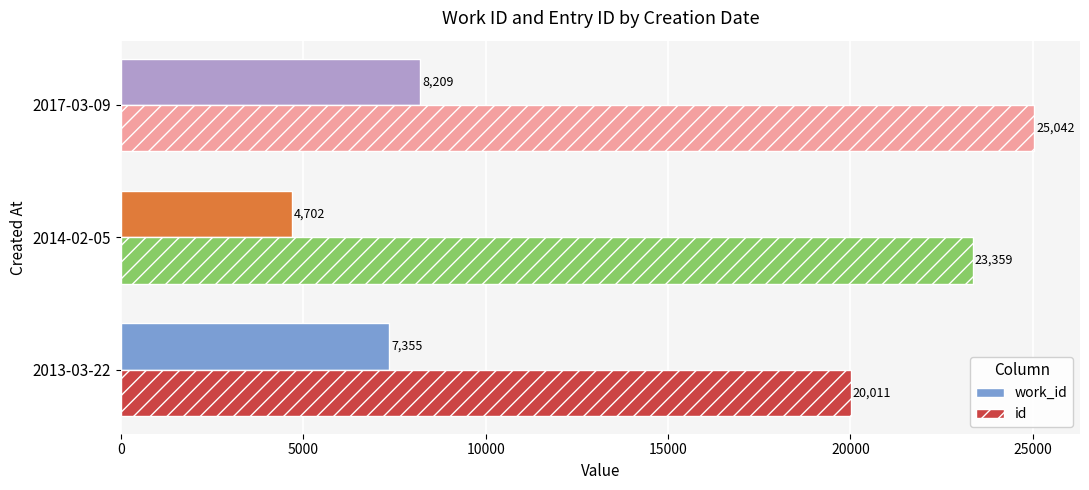

How many data points does each series have?

3